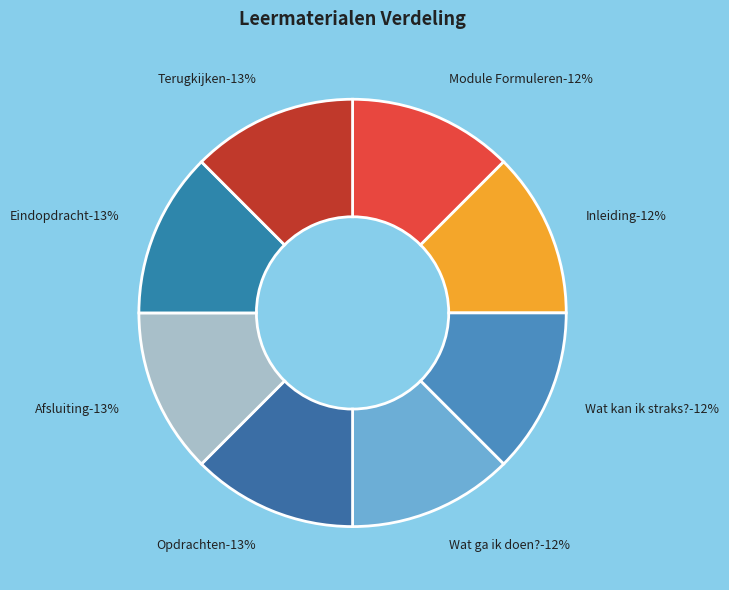

To the nearest percent, what percentage of the pie is Opdrachten?

13%